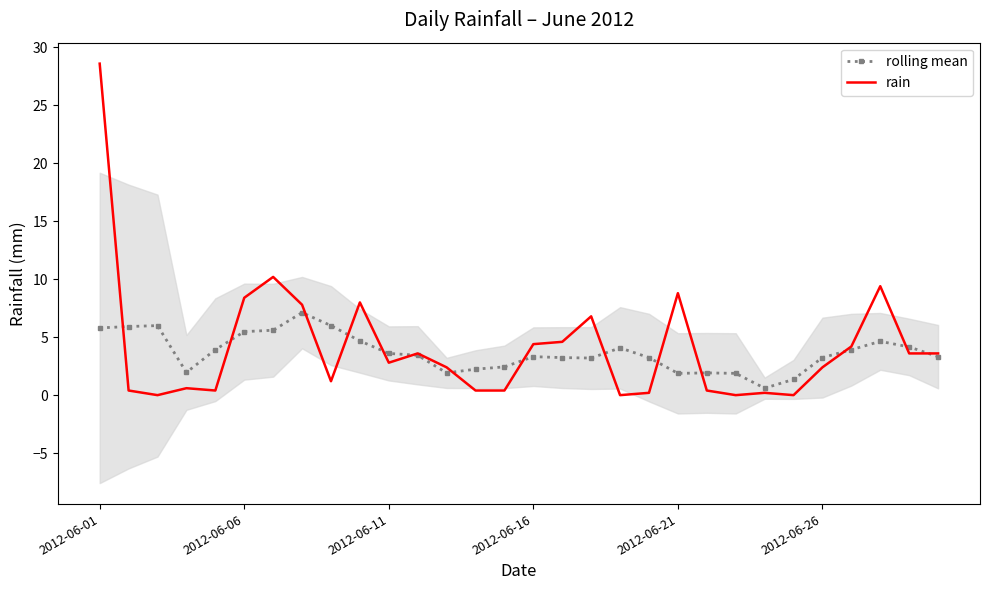

At which label does rain reach its peak?

2012-06-01